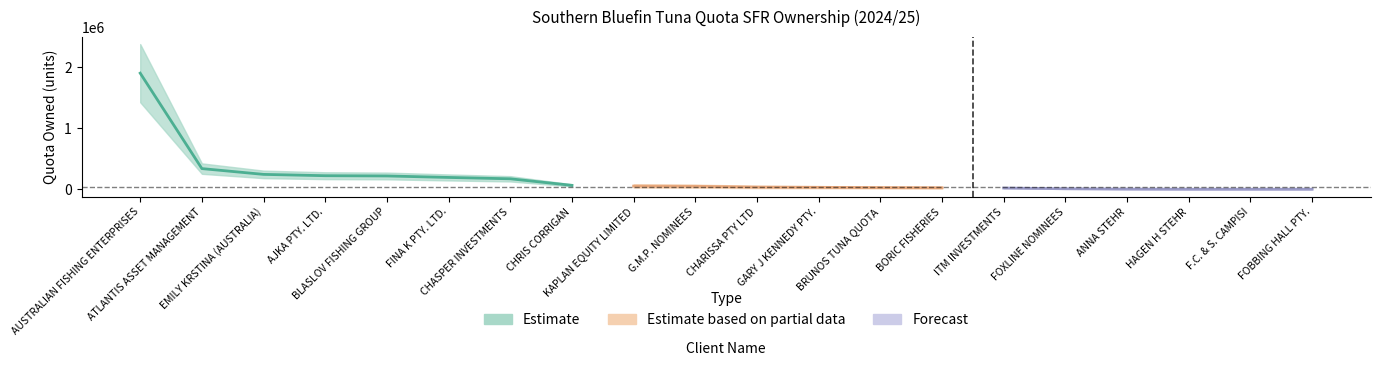

Reading left to right, list all the values displayed in this chart.

AUSTRALIAN FISHING ENTERPRISES=1900920	ATLANTIS ASSET MANAGEMENT=340878	EMILY KRSTINA (AUSTRALIA)=246191	AJKA PTY. LTD.=224592	BLASLOV FISHING GROUP=220543	FINA K PTY. LTD.=196272	CHASPER INVESTMENTS=174000	CHRIS CORRIGAN=67130	KAPLAN EQUITY LIMITED=54960	G.M.P. NOMINEES=51317	CHARISSA PTY LTD=38633	GARY J KENNEDY PTY.=34629	BRUNOS TUNA QUOTA=30000	BORIC FISHERIES=27355	ITM INVESTMENTS=23390	FOXLINE NOMINEES=11268	ANNA STEHR=5864	HAGEN H STEHR=3865	F.C. & S. CAMPISI=3840	FOBBING HALL PTY.=3753